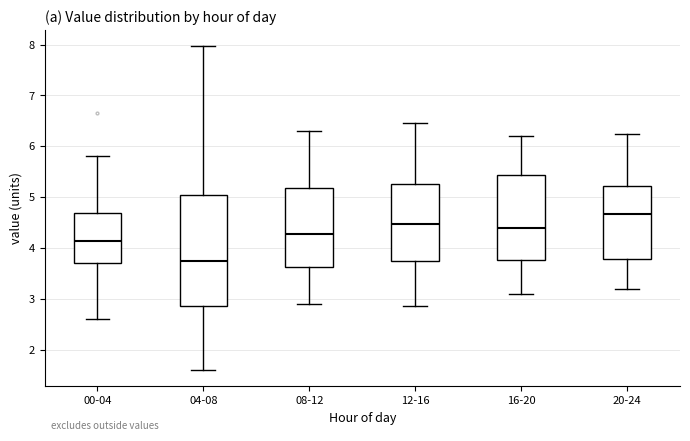

Reading left to right, read every box against the y-axis: the position of its median line, the range the box covers, and the ends of its whiskers. The values are not printed on the chart, so give them approximately, as read against the axis.

00-04: median 4.1, box 3.7 to 4.7, whiskers 2.6 to 5.8
04-08: median 3.7, box 2.9 to 5.1, whiskers 1.6 to 8.0
08-12: median 4.3, box 3.6 to 5.2, whiskers 2.9 to 6.3
12-16: median 4.5, box 3.7 to 5.3, whiskers 2.9 to 6.5
16-20: median 4.4, box 3.8 to 5.4, whiskers 3.1 to 6.2
20-24: median 4.7, box 3.8 to 5.2, whiskers 3.2 to 6.3